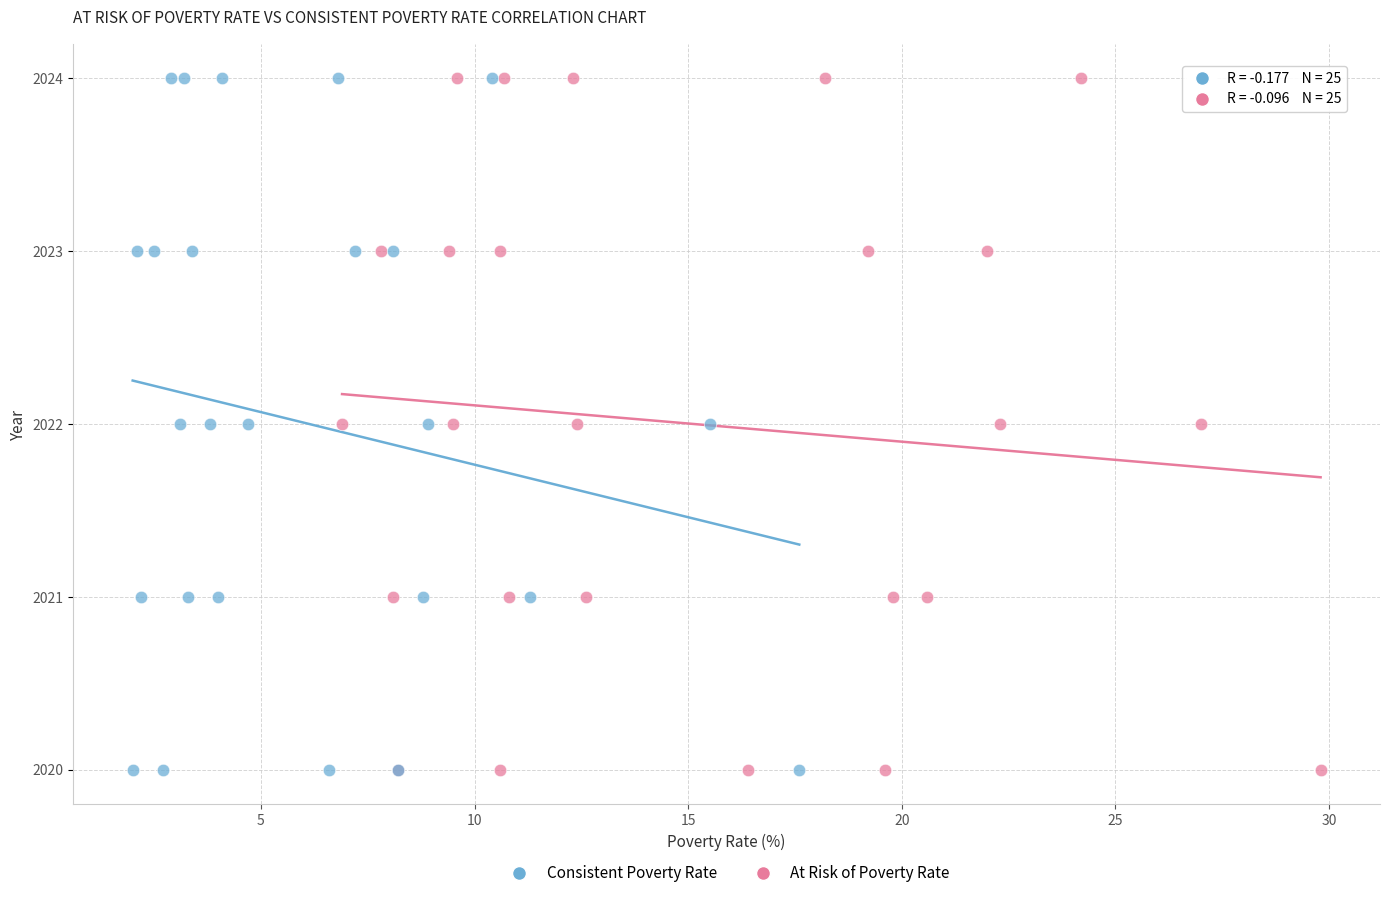

What are all the series names shown in the legend?

Consistent Poverty Rate, At Risk of Poverty Rate